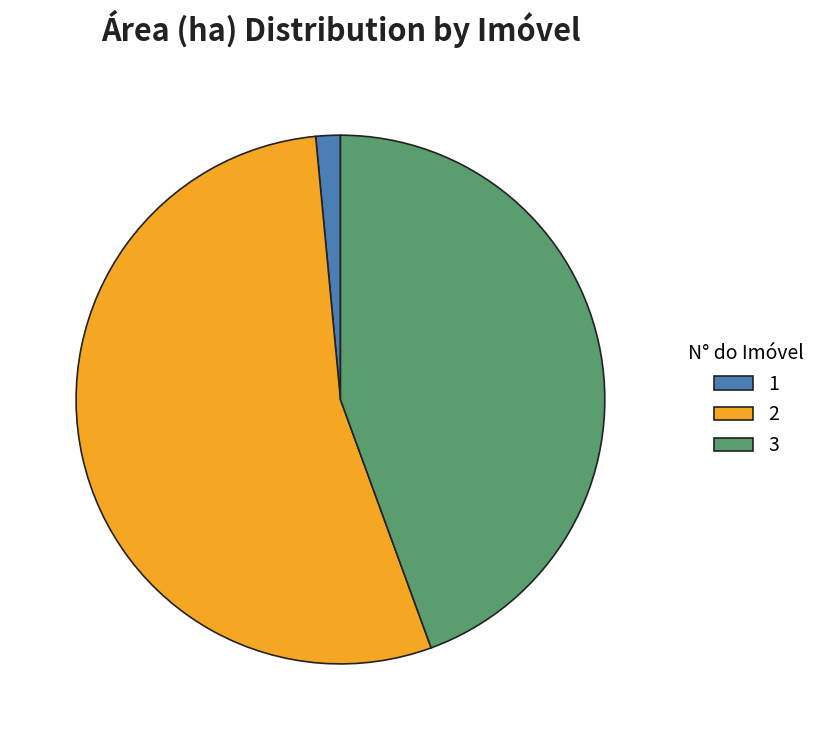

Rank the categories by value from highest to lowest.

2, 3, 1